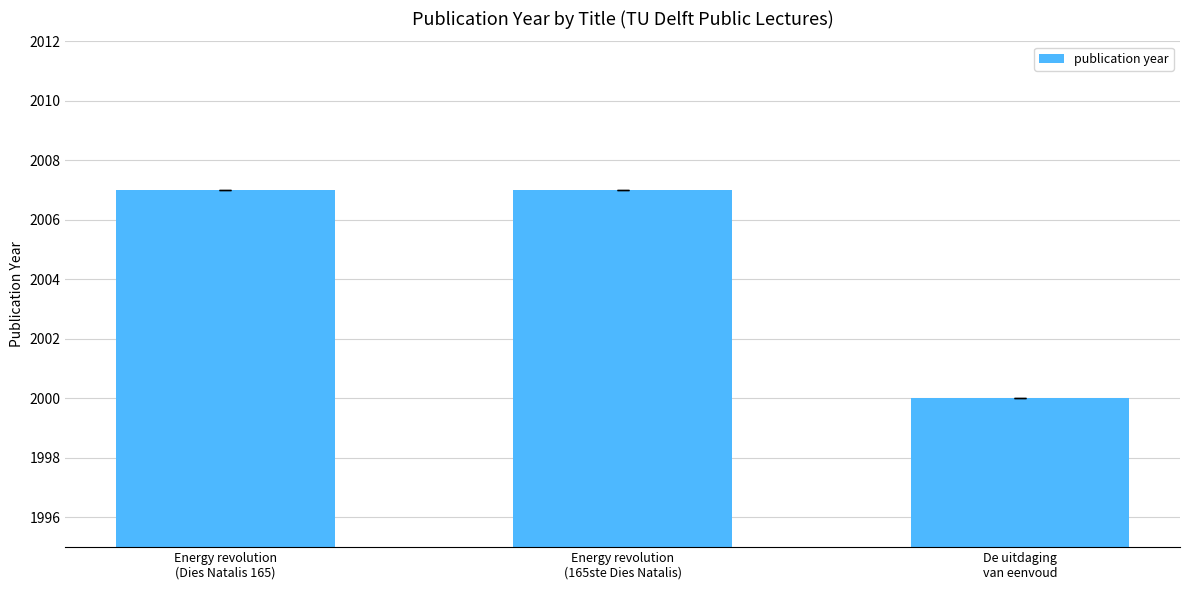

What is the average value?

2005